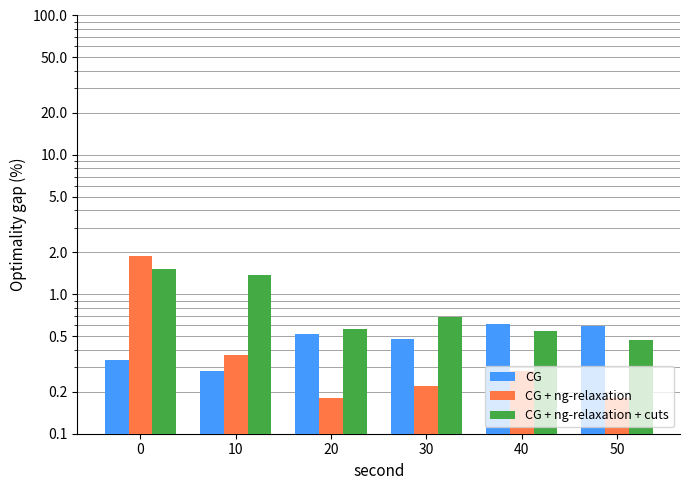

Reading left to right, transcribe all the data shown in this chart.

Mean Intensity (dBm): 0.3	0.3	0.5	0.5	0.6	0.6
Max Intensity (dBm): 1.9	0.4	0.2	0.2	0.3	0.2
Min Intensity (dBm): 1.5	1.4	0.6	0.7	0.6	0.5